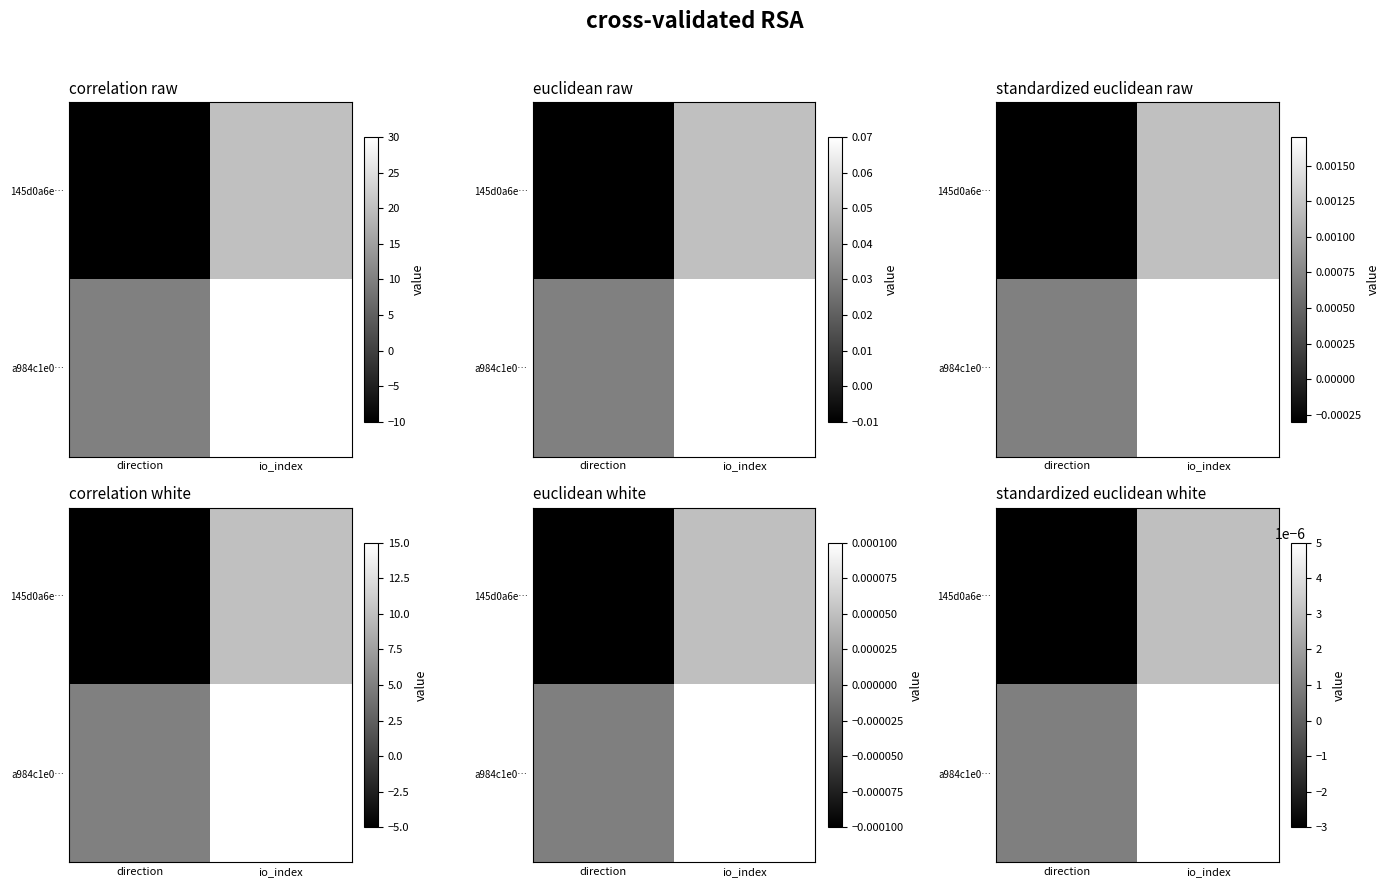

Where does the 145d0a6e… series first go above 0?

io_index